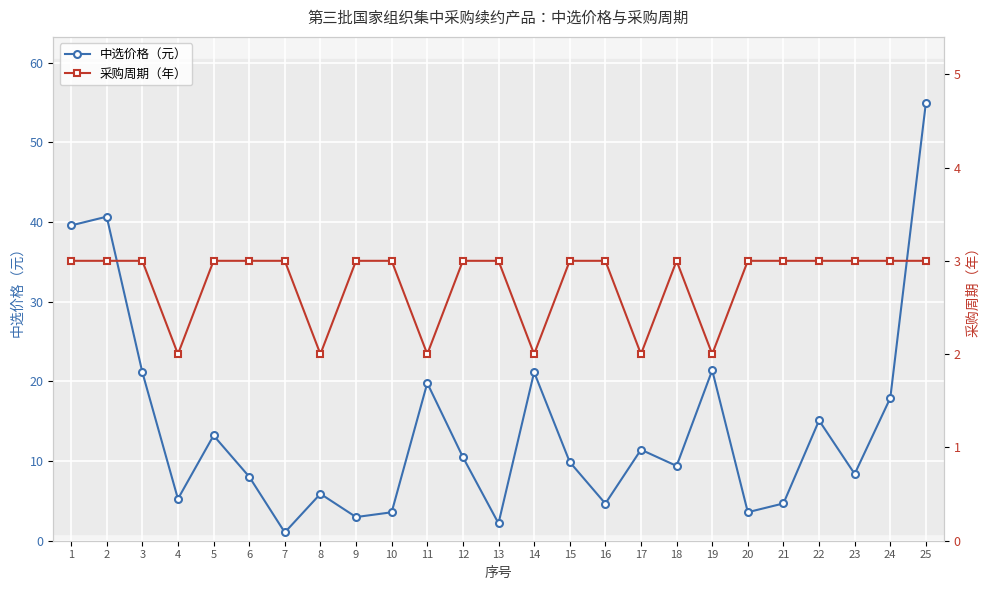

Between 13 and 18, which is larger?

18